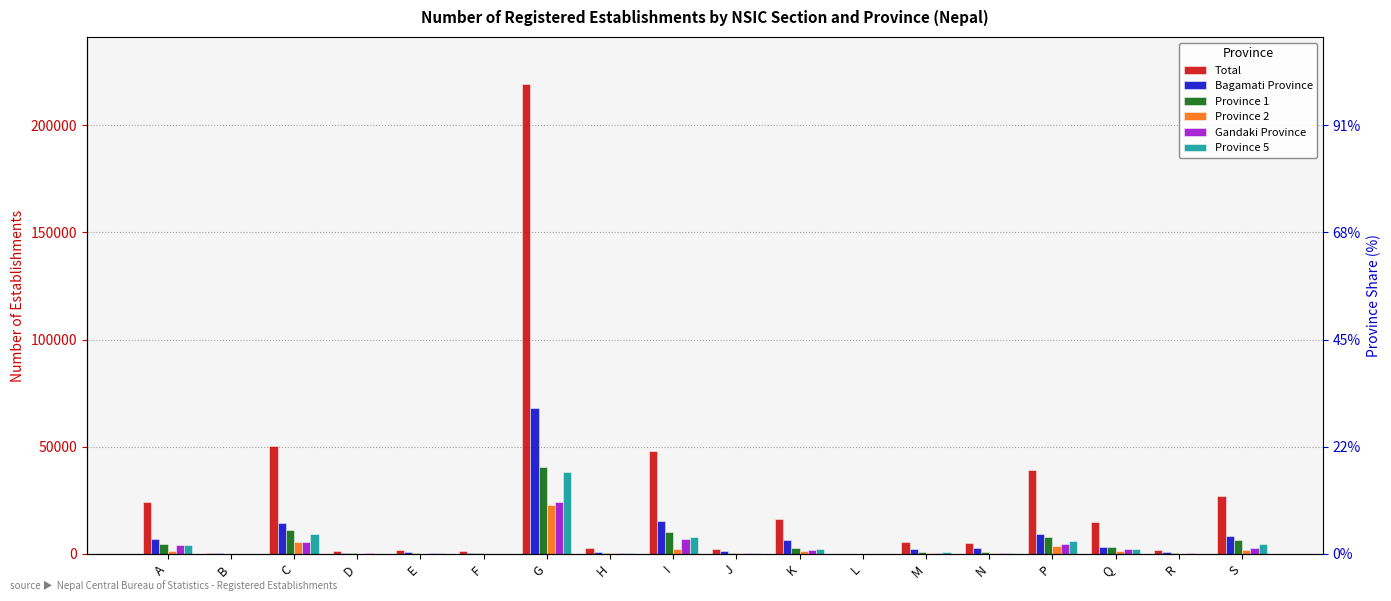

Reading left to right, list all the values displayed in this chart.

Total: A=24229	B=481	C=50566	D=1242	E=1916	F=1265	G=219253	H=2847	I=47931	J=2487	K=16524	L=166	M=5673	N=4931	P=39174	Q=14934	R=1800	S=27186
Bagamati Province: A=6927	B=204	C=14529	D=325	E=711	F=477	G=67853	H=780	I=15400	J=1145	K=6470	L=115	M=2161	N=2785	P=9518	Q=3394	R=824	S=8331
Province 1: A=4406	B=25	C=11002	D=268	E=301	F=265	G=40601	H=643	I=10005	J=369	K=2991	L=27	M=1066	N=731	P=7667	Q=3113	R=318	S=6394
Province 2: A=1231	B=16	C=5720	D=10	E=129	F=73	G=22646	H=267	I=2145	J=202	K=1262	L=2	M=462	N=287	P=3802	Q=1276	R=81	S=1983
Gandaki Province: A=4067	B=64	C=5792	D=236	E=328	F=124	G=24256	H=311	I=7095	J=261	K=2054	L=9	M=608	N=347	P=4650	Q=2475	R=325	S=2870
Province 5: A=4087	B=72	C=9194	D=105	E=307	F=117	G=38423	H=446	I=7920	J=280	K=2215	L=8	M=830	N=574	P=5921	Q=2246	R=147	S=4491